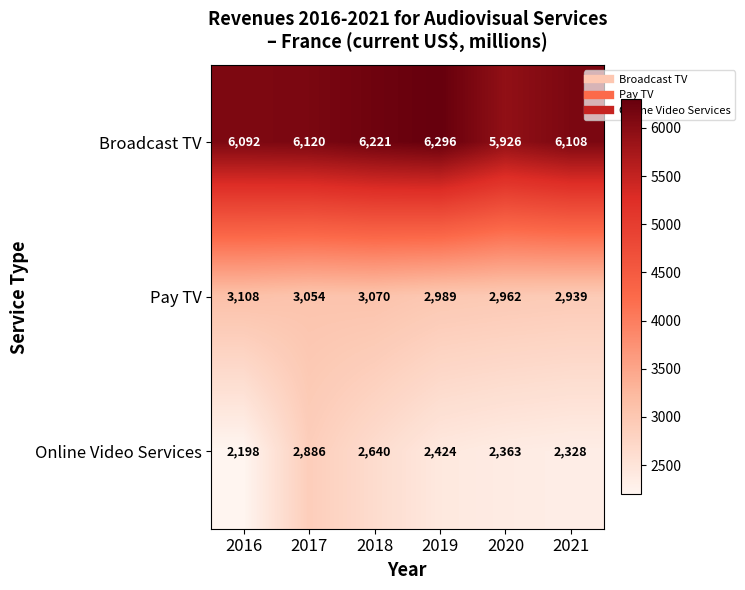

Is it true that Broadcast TV equals 6296 at 2019?

True